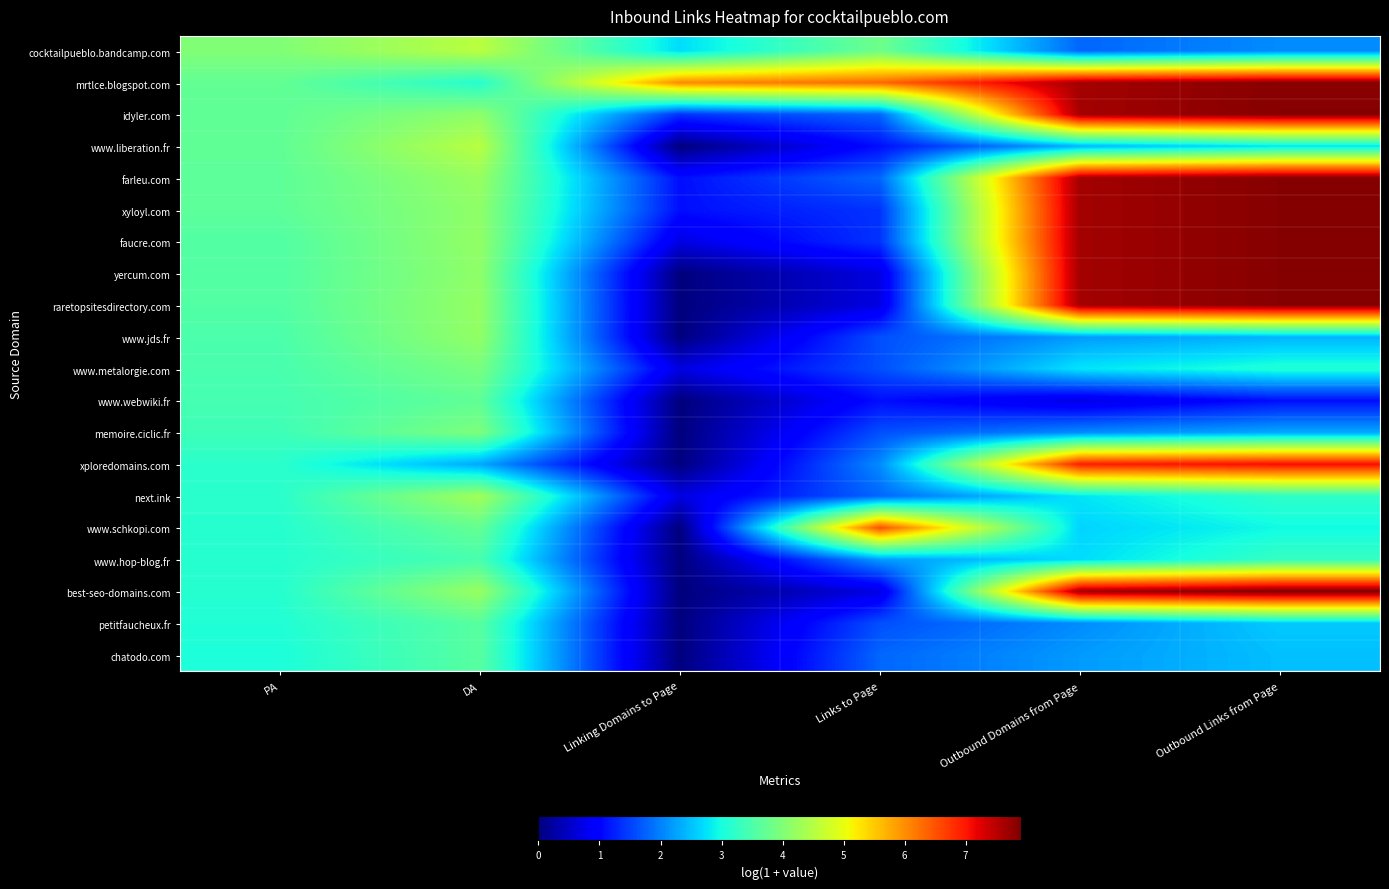

How many data points does each series have?

6